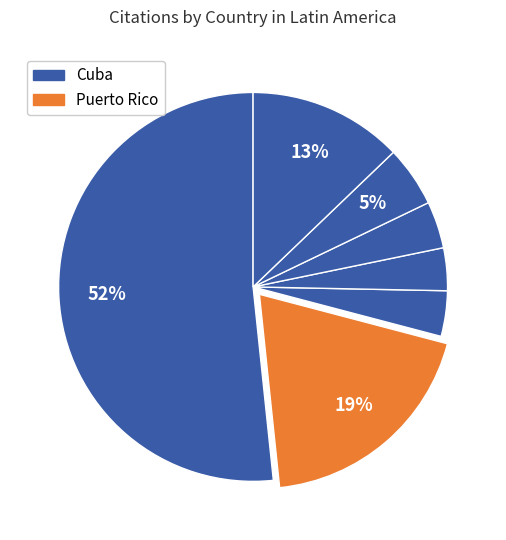

What is the majority slice?

Cuba